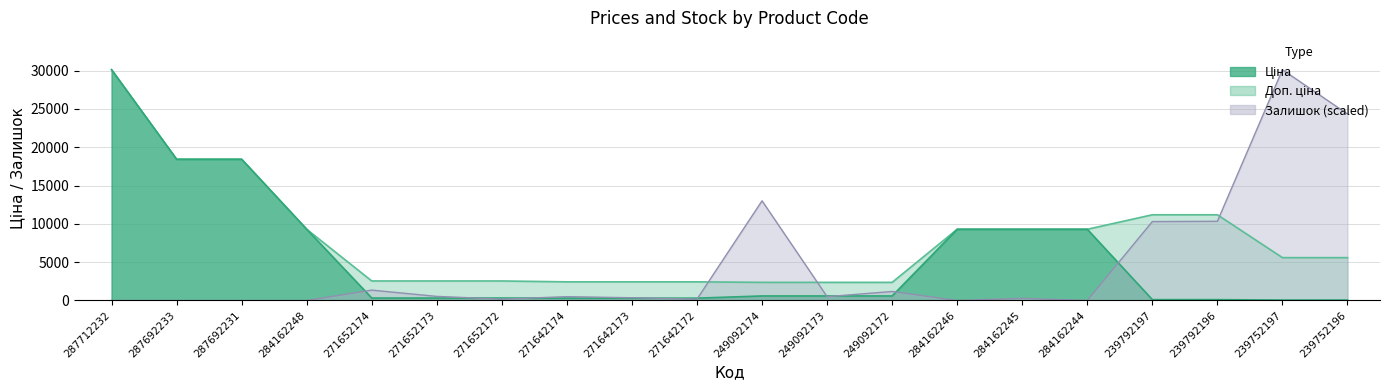

What is the sum of all Доп. ціна values?

159689.6